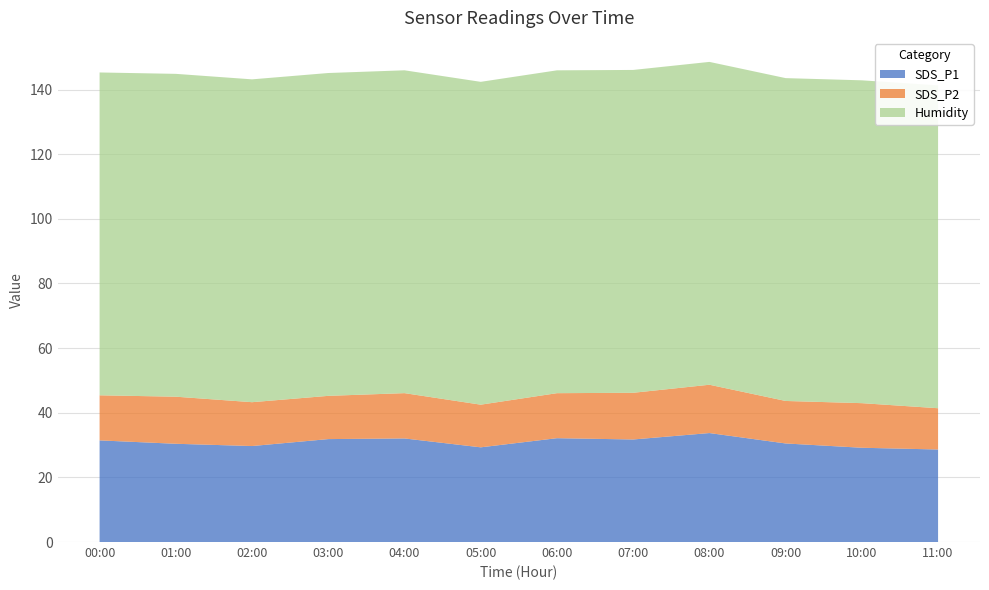

Reading left to right, list all the values displayed in this chart.

SDS_P1: 31.4	30.4	29.7	31.9	32.0	29.3	32.1	31.7	33.7	30.5	29.2	28.6
SDS_P2: 13.9	14.6	13.6	13.4	14.0	13.2	13.9	14.4	14.9	13.2	13.8	12.8
Humidity: 99.9	99.9	99.9	99.9	99.9	99.9	99.9	99.9	99.9	99.9	99.9	99.9